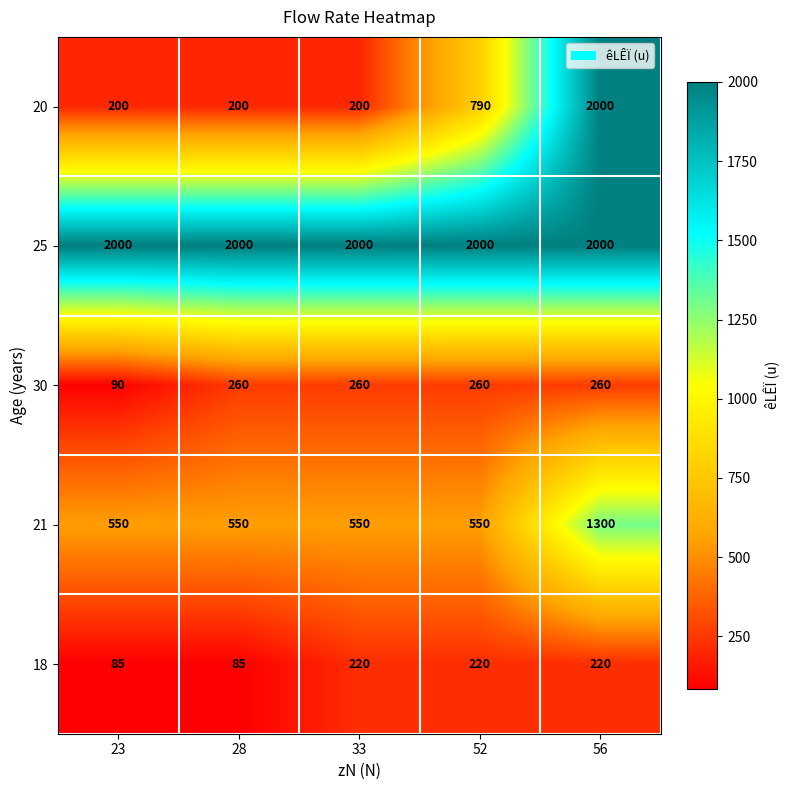

What is the difference between the maximum and minimum values in the 20 series?

1800